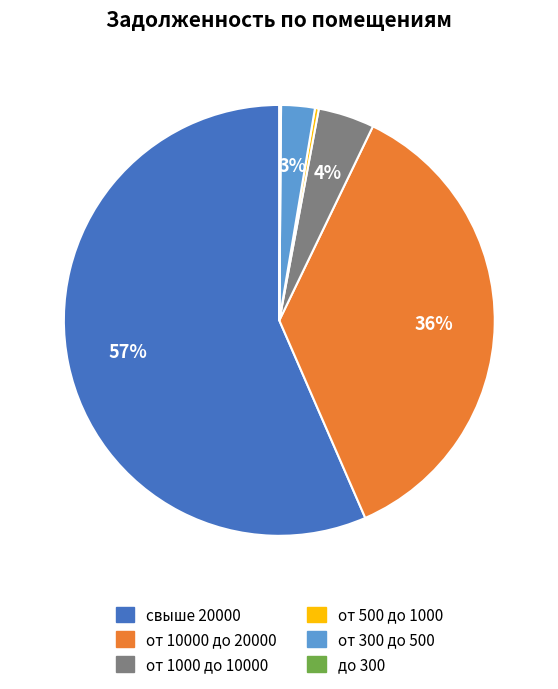

Is there a majority slice in this chart?

Yes